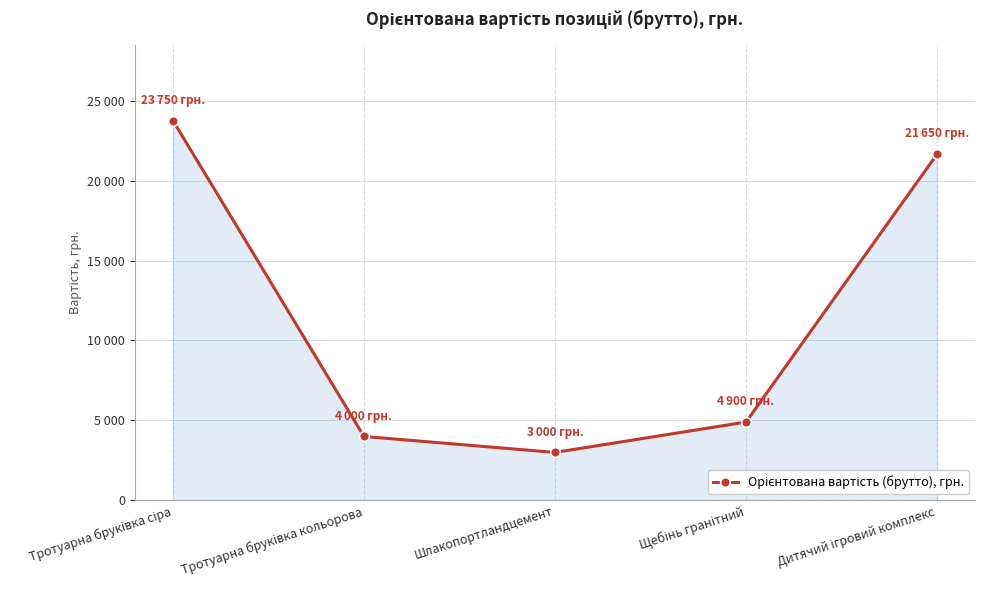

Where does the data first go above 4900?

Тротуарна бруківка сіра